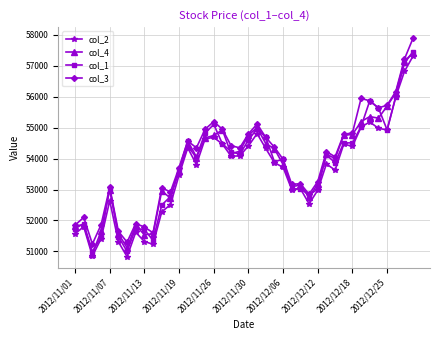

What is the sum of all col_3 values?

2158660